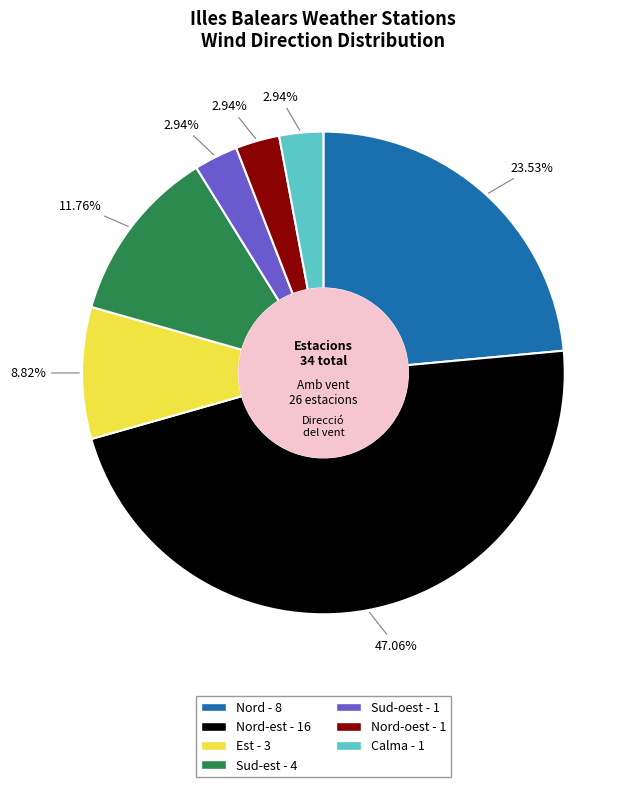

Does any single category account for the majority?

No